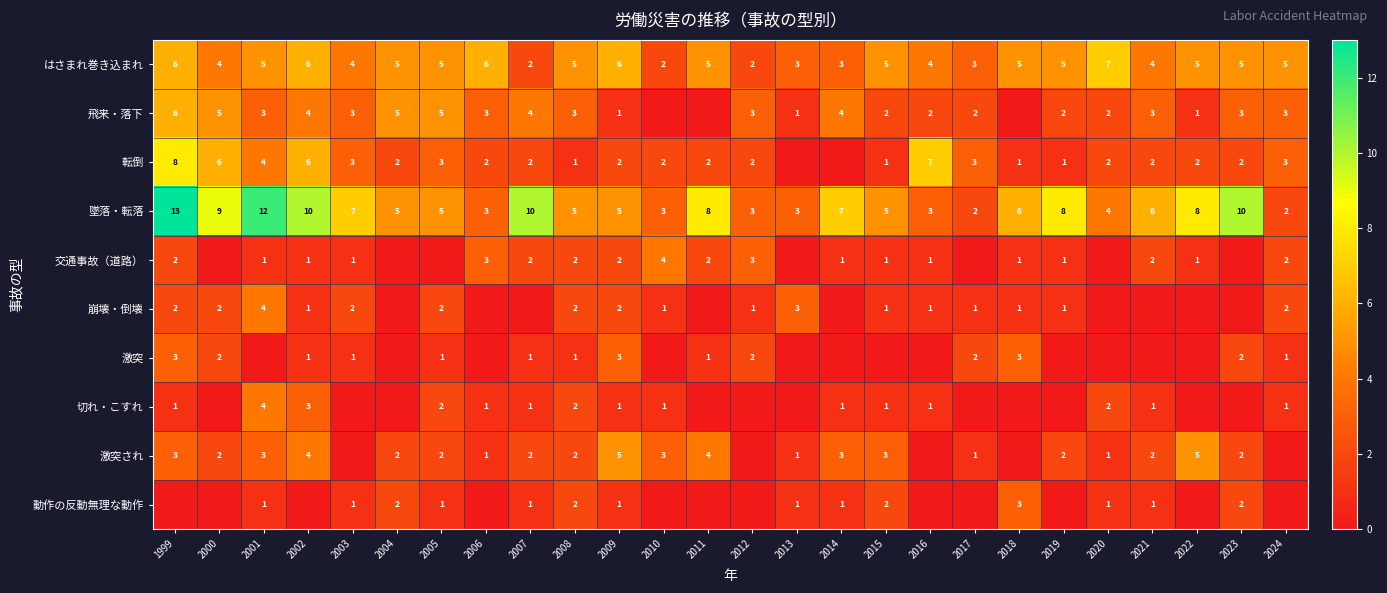

What is the spread (max minus min) of values at 2009?

5